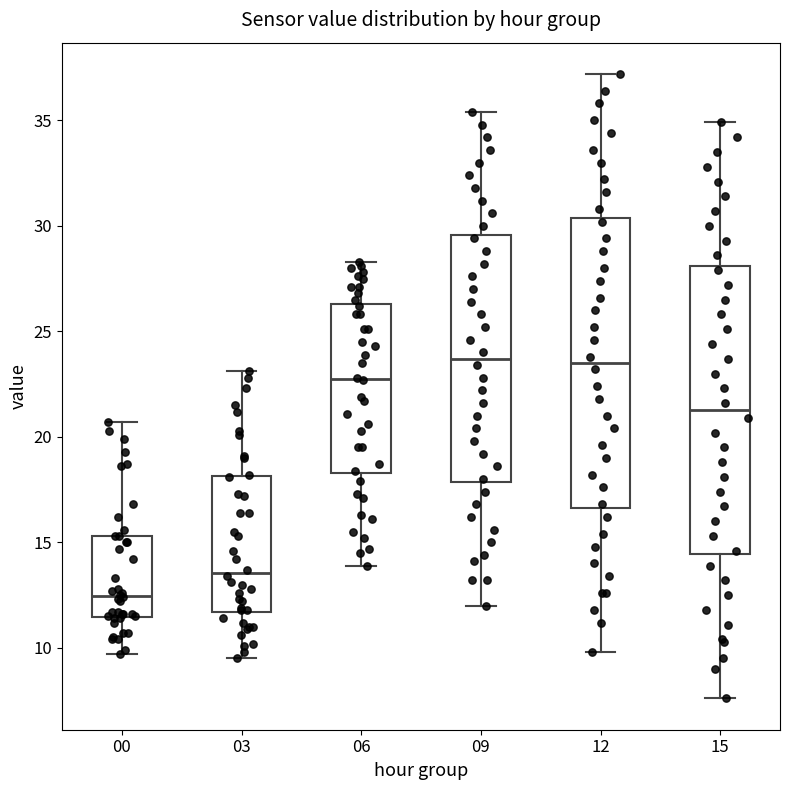

Reading left to right, transcribe this box plot: for each box, give where its median line is, the range the box spans, and where its two whiskers end, as read against the y-axis. The values are not printed on the chart, so give them approximately, as read against the axis.

00: median 12.5, box 11.5 to 15.5, whiskers 9.5 to 20.5
03: median 13.5, box 11.5 to 18.0, whiskers 9.5 to 23.0
06: median 23.0, box 18.5 to 26.5, whiskers 14.0 to 28.5
09: median 23.5, box 18.0 to 29.5, whiskers 12.0 to 35.5
12: median 23.5, box 16.5 to 30.5, whiskers 10.0 to 37.0
15: median 21.5, box 14.5 to 28.0, whiskers 7.5 to 35.0